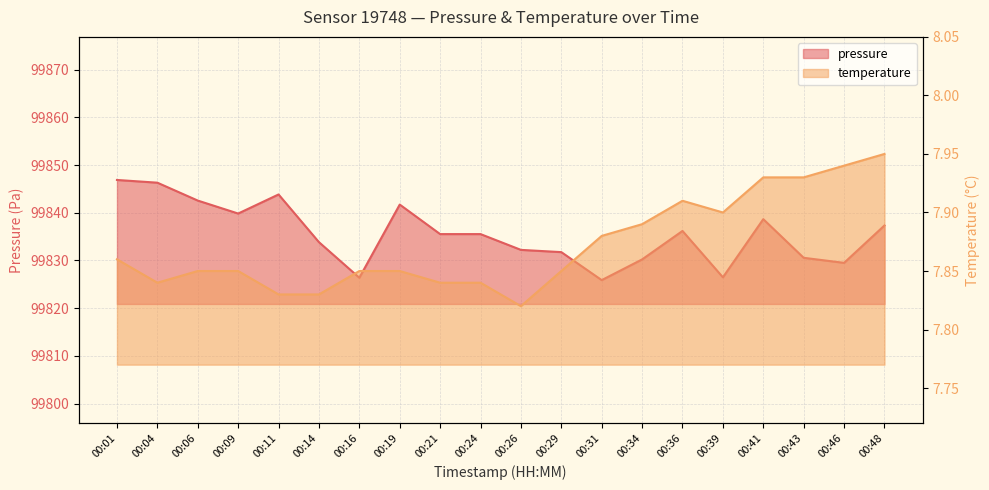

What are all the series names shown in the legend?

pressure, temperature